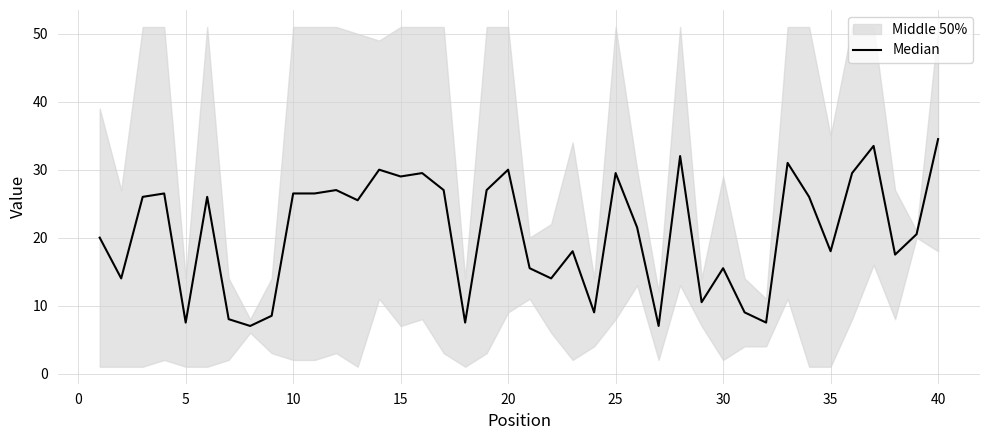

What is the smallest value displayed?

7.0